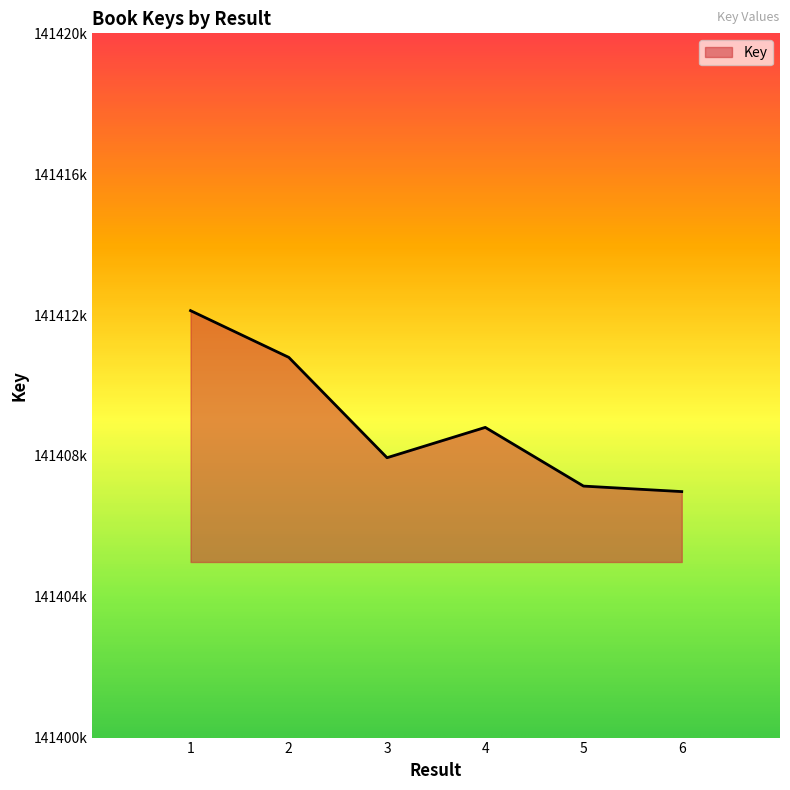

How many points are higher than both their immediate neighbors (excluding endpoints)?

1